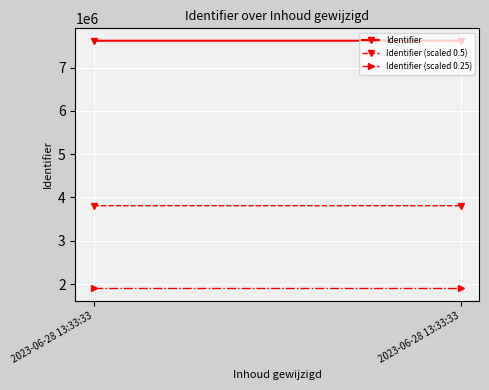

What is the difference between the maximum and minimum values in the Identifier (scaled 0.5) series?

3.5